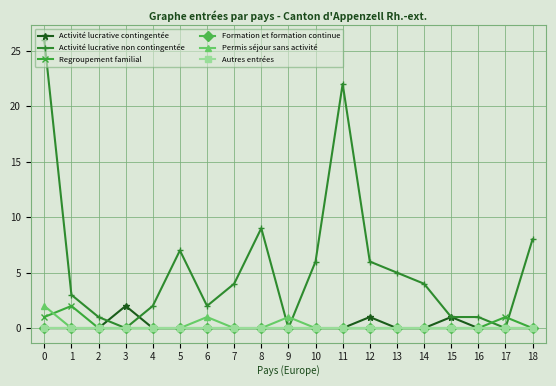

Is this an area chart (filled region under the line)?

No